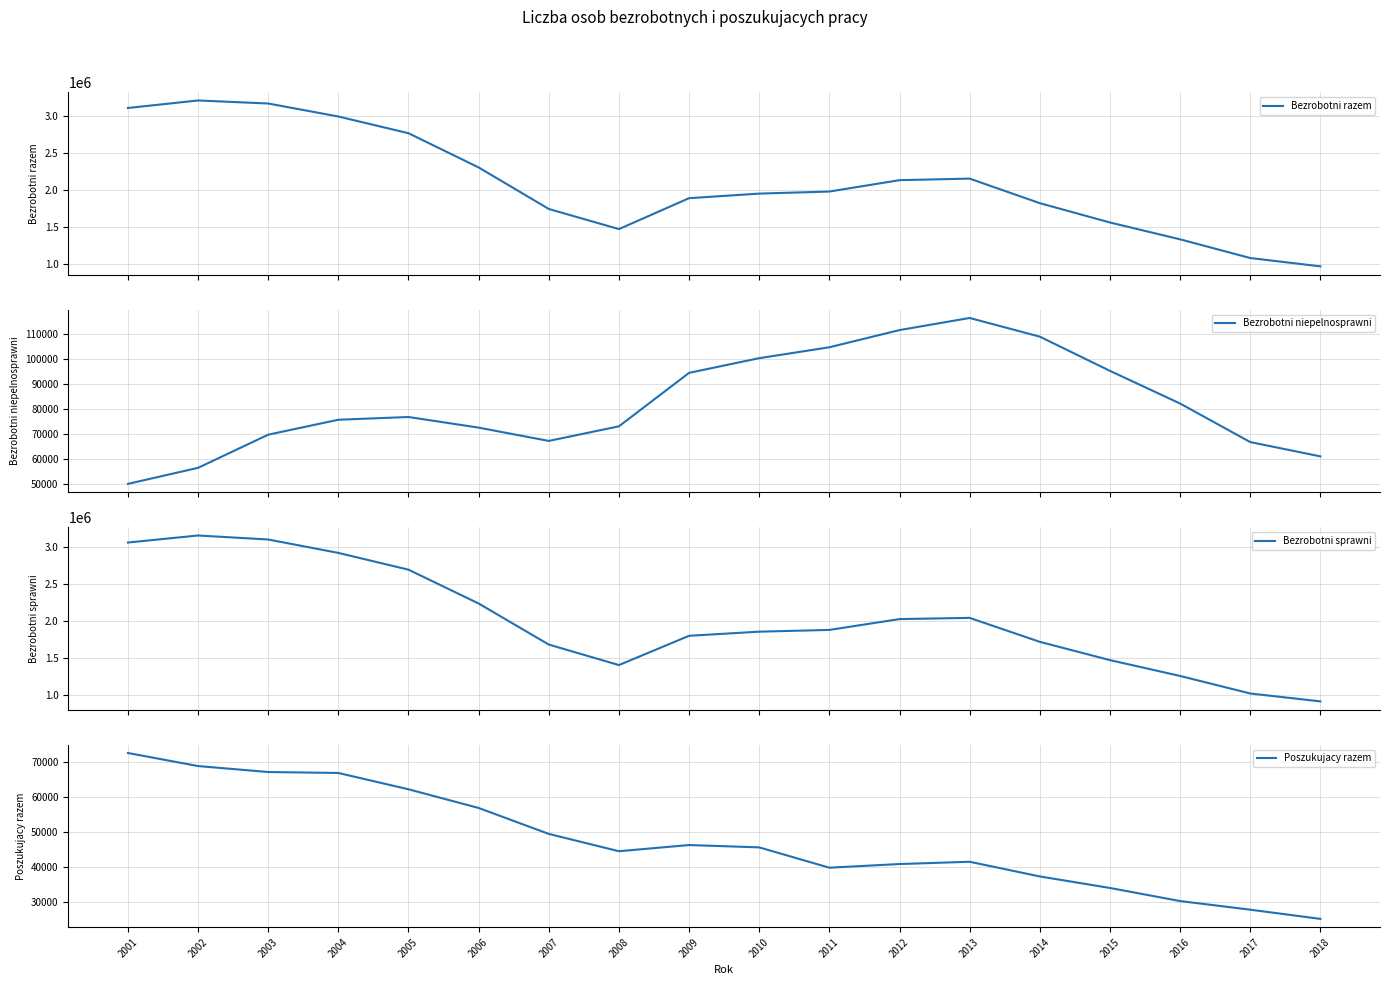

At which label is Bezrobotni sprawni closest to 2034093?

2013